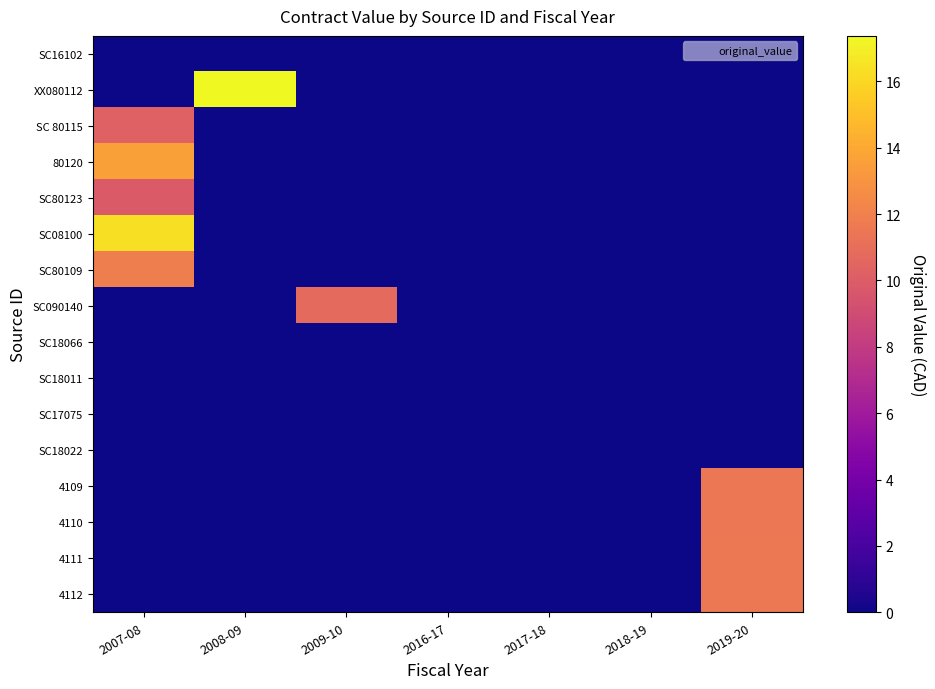

Between 2008-09 and 2018-19, which series saw the biggest shift?

XX080112